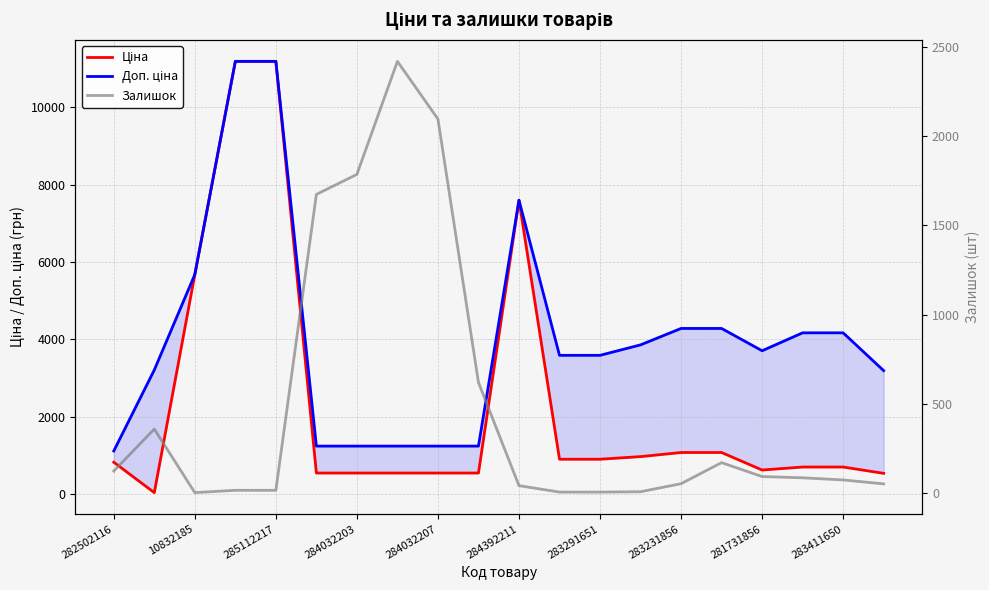

List the series in order of their peak value, highest first.

Ціна, Доп. ціна, Залишок